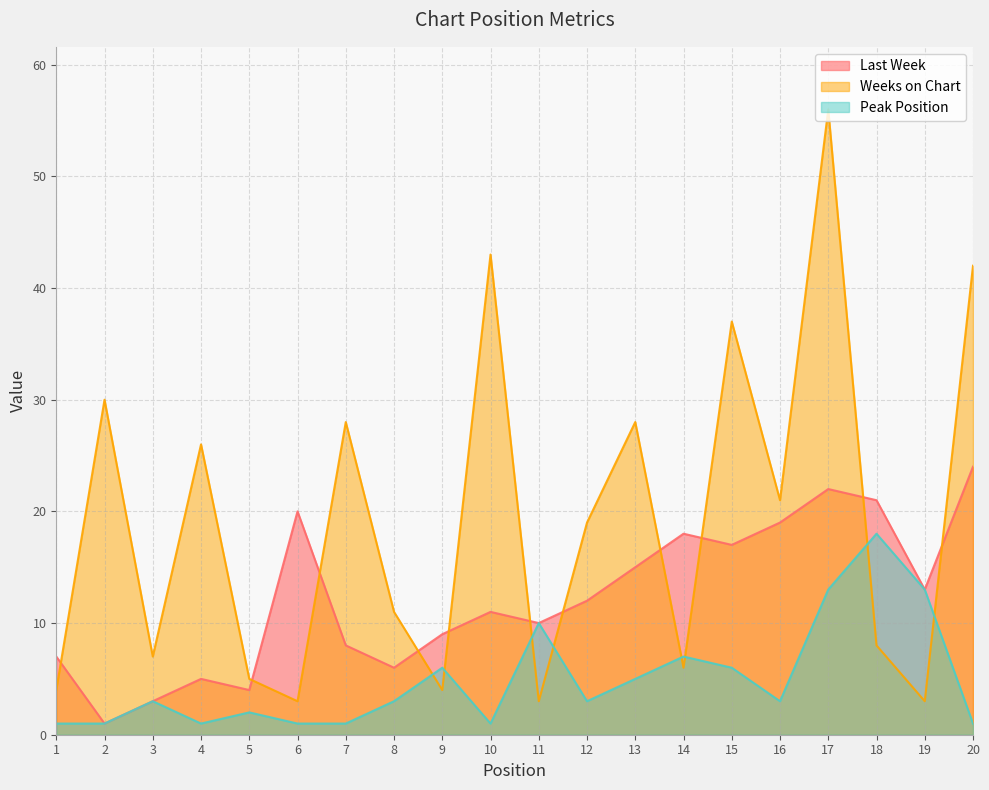

True or false: Peak Position has a value of 13 at 19.

True